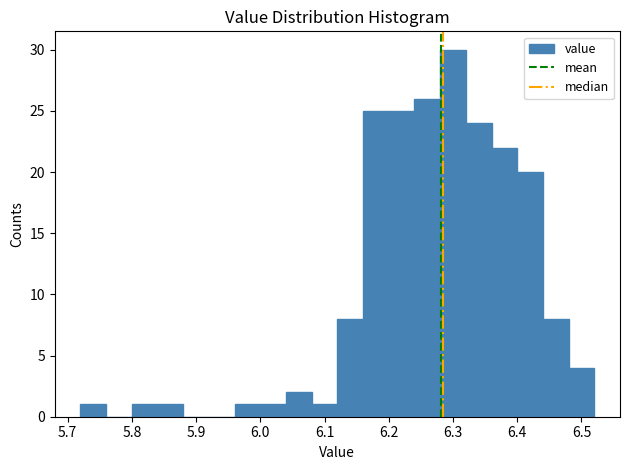

Reading left to right, transcribe this chart: for each bar, give the range it covers on the x-axis and its height. The values are not printed on the chart, so give them approximately, as read against the axis.

5.72 to 5.76: 1
5.76 to 5.80: 0
5.80 to 5.84: 1
5.84 to 5.88: 1
5.88 to 5.92: 0
5.92 to 5.96: 0
5.96 to 6.00: 1
6.00 to 6.04: 1
6.04 to 6.08: 2
6.08 to 6.12: 1
6.12 to 6.16: 8
6.16 to 6.20: 25
6.20 to 6.24: 25
6.24 to 6.28: 26
6.28 to 6.32: 30
6.32 to 6.36: 24
6.36 to 6.40: 22
6.40 to 6.44: 20
6.44 to 6.48: 8
6.48 to 6.52: 4